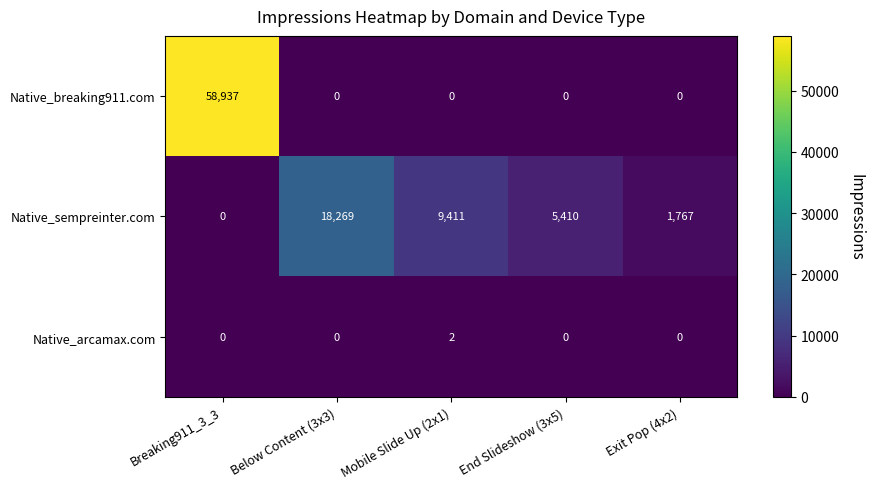

True or false: Native_arcamax.com has a value of 1 at Mobile Slide Up (2x1).

False